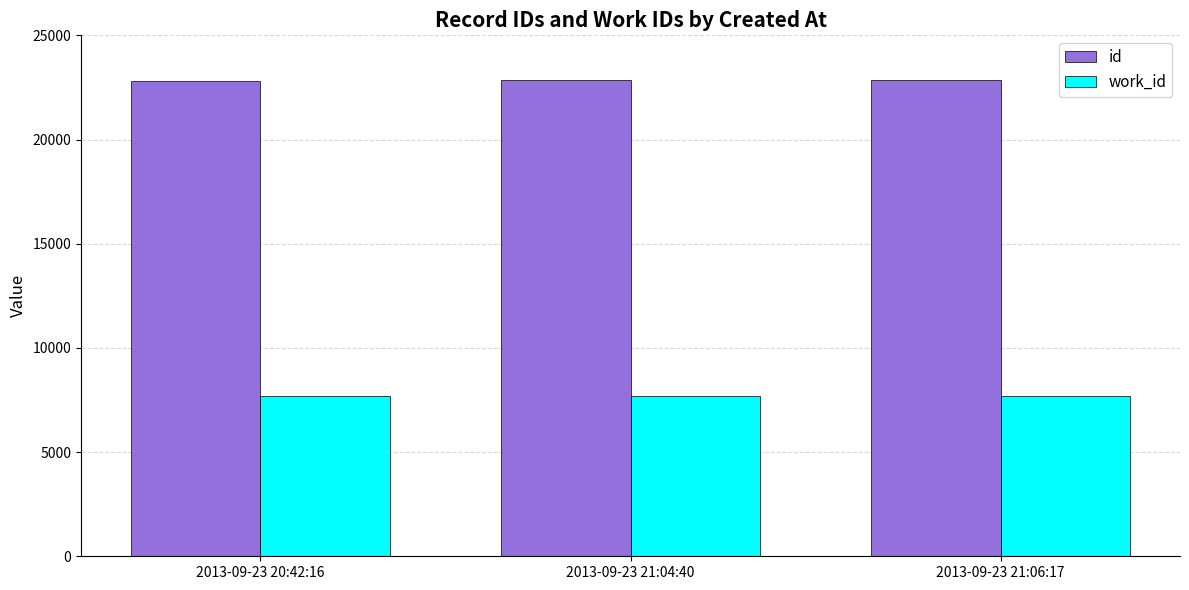

The id series shows 6123 at 2013-09-23 21:04:40. True or false?

False